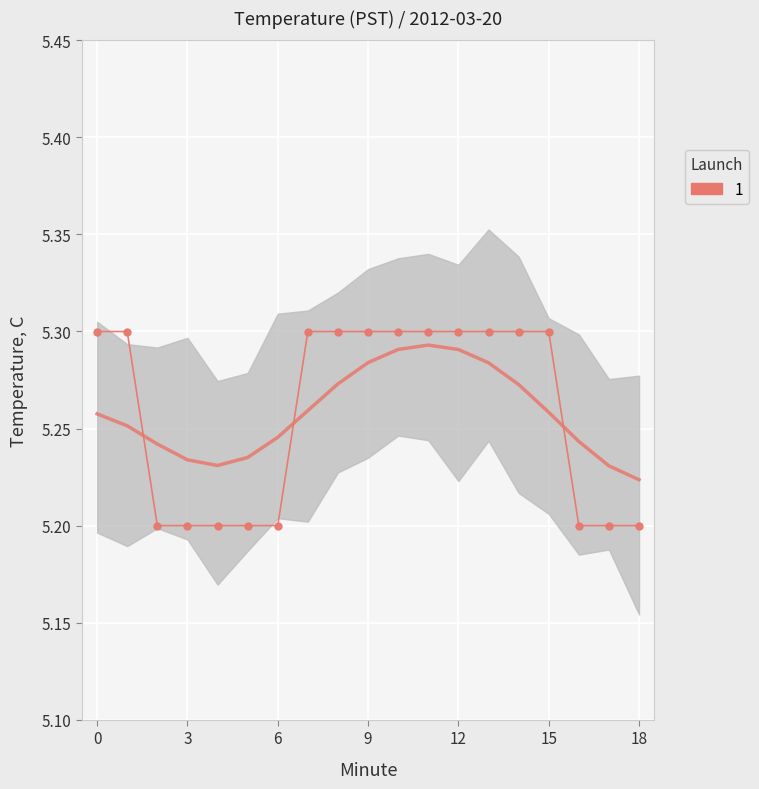

Reading right to left, list all the values displayed in this chart.

5.2	5.2	5.2	5.3	5.3	5.3	5.3	5.3	5.3	5.3	5.3	5.3	5.2	5.2	5.2	5.2	5.2	5.3	5.3